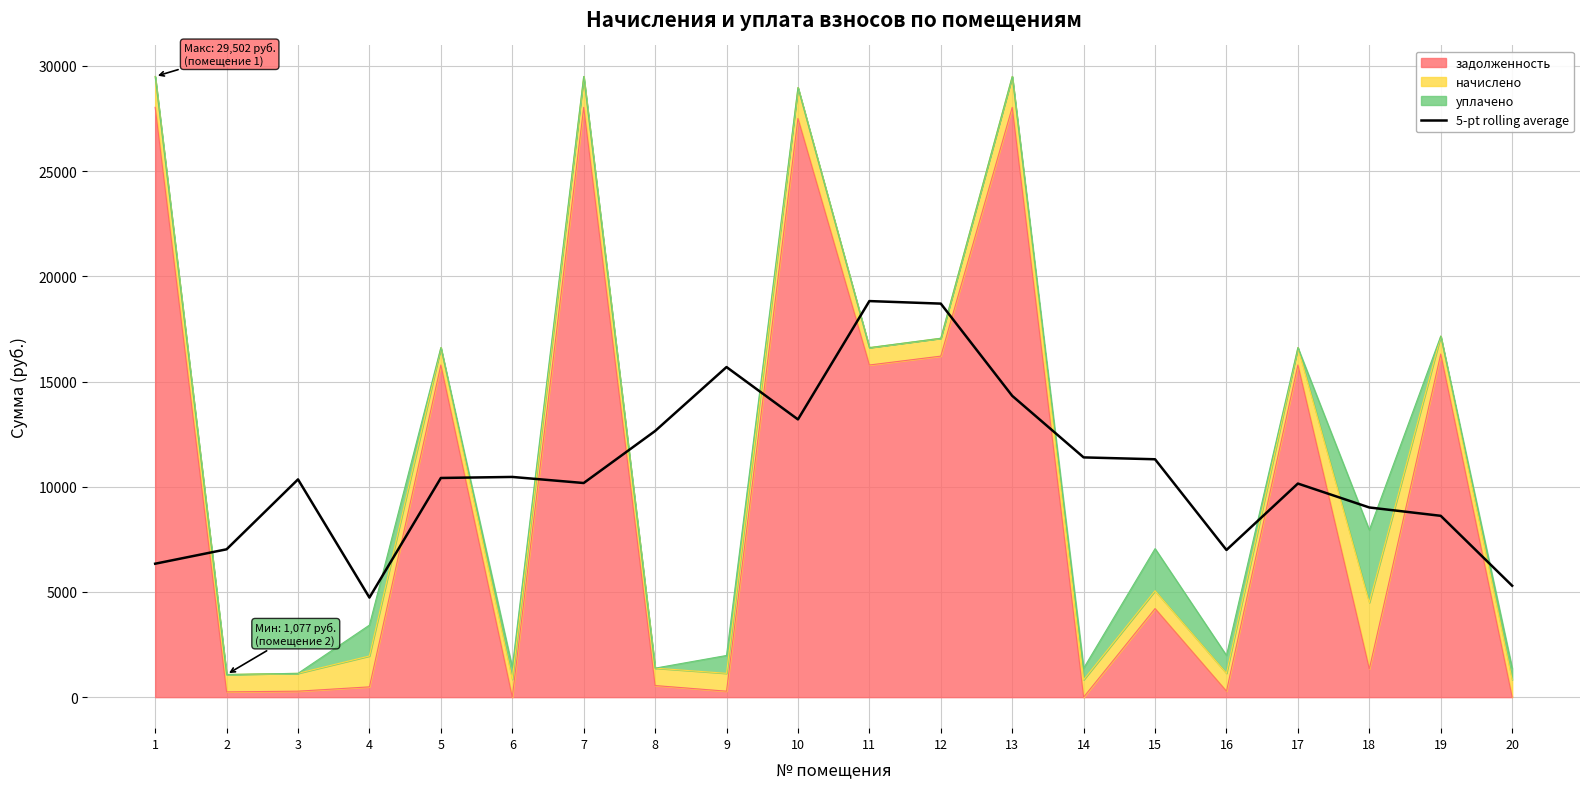

Which category has the lowest value across all series?

4